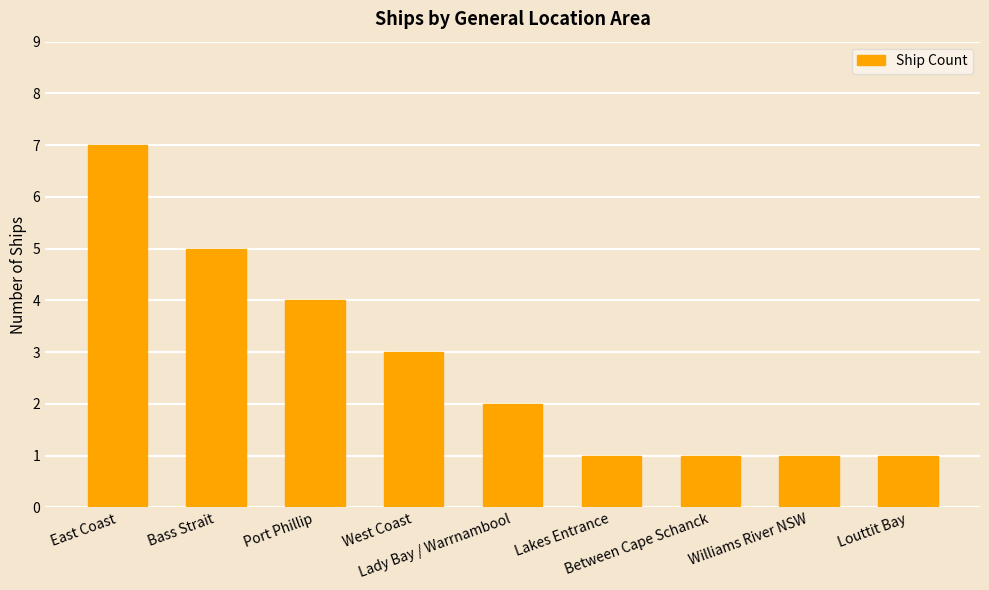

Which has a higher value, Lady Bay / Warrnambool or Williams River NSW?

Lady Bay / Warrnambool